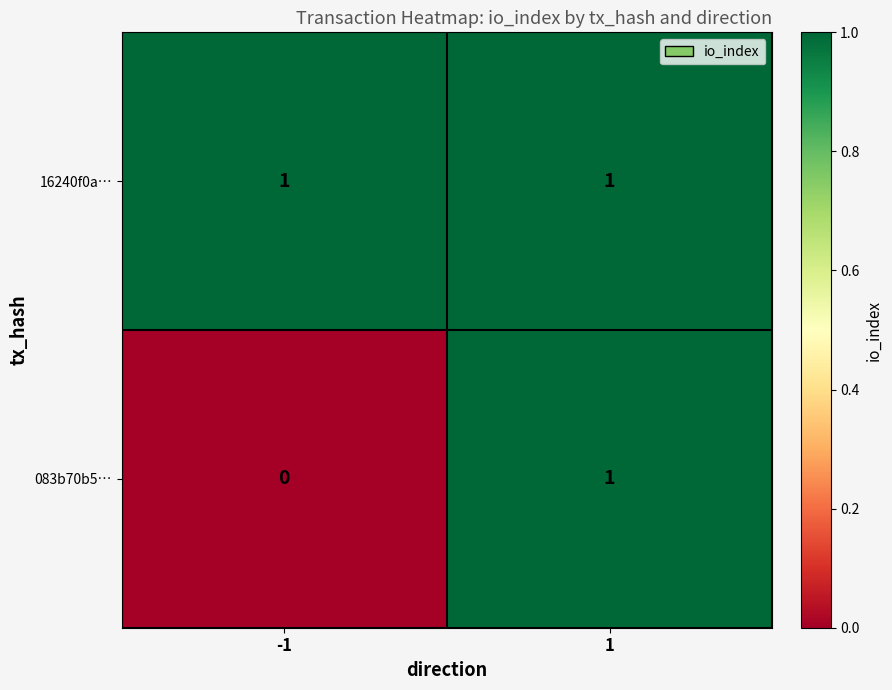

Reading left to right, what are all the values shown in this chart?

16240f0a…: -1=1	1=1
083b70b5…: -1=0	1=1